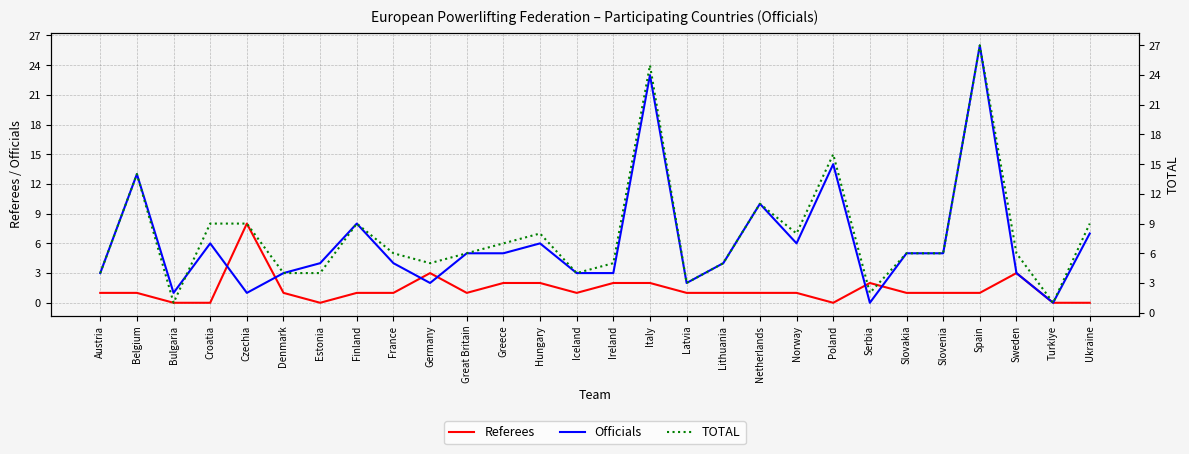

What position from the right is Italy?

13